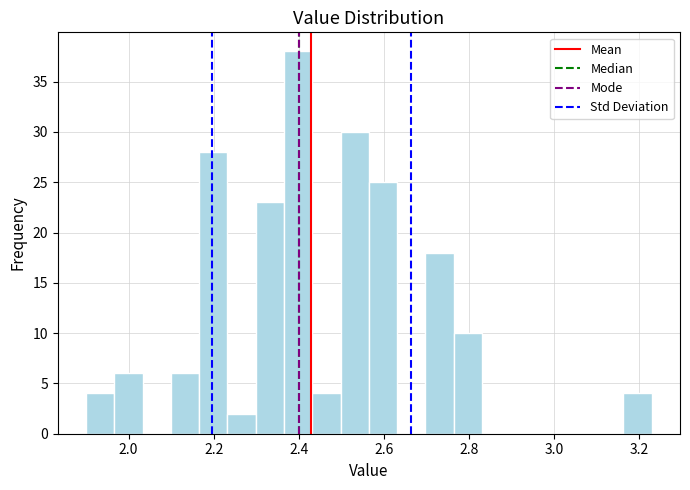

Read against the x-axis, roughly where is the centre of the tallest bar?

2.40